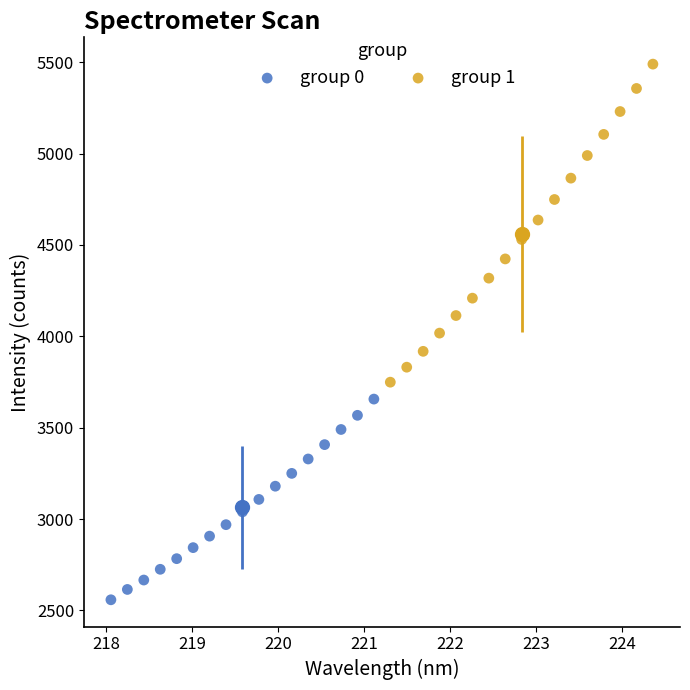

Which series reaches the maximum Y coordinate?

group 1